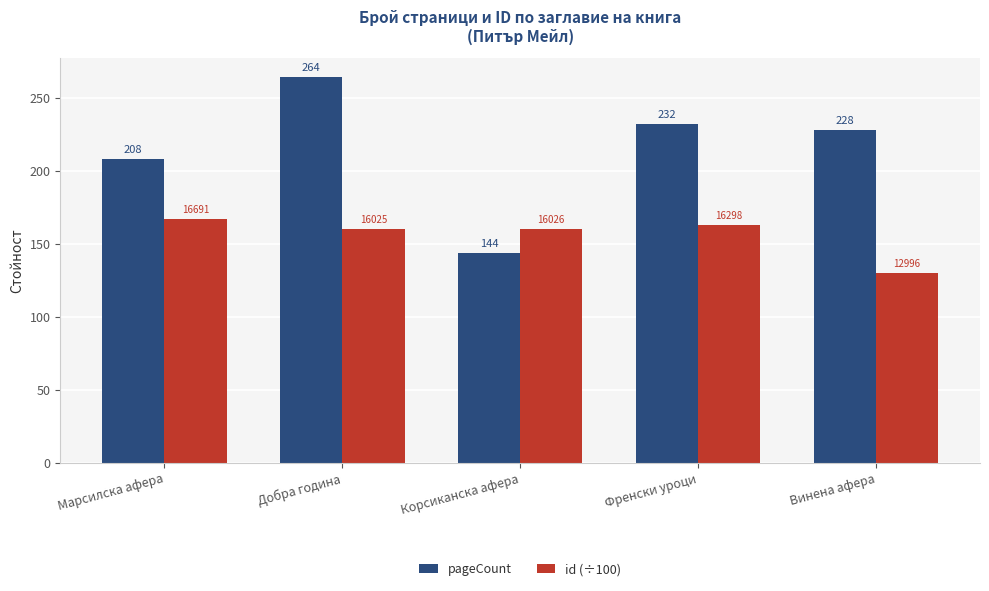

Is the value of pageCount at Винена афера greater than the value of id (÷100) at Добра година?

Yes